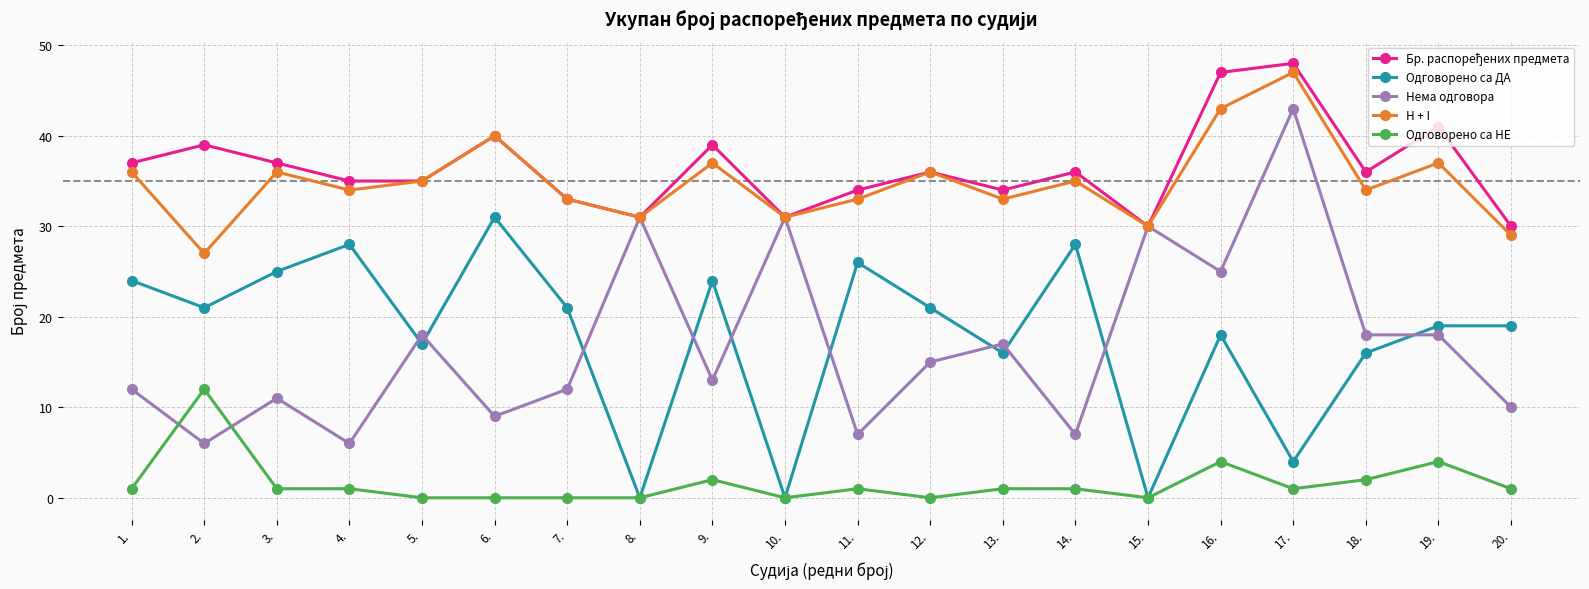

At which category is the sum across all series the highest?

17.